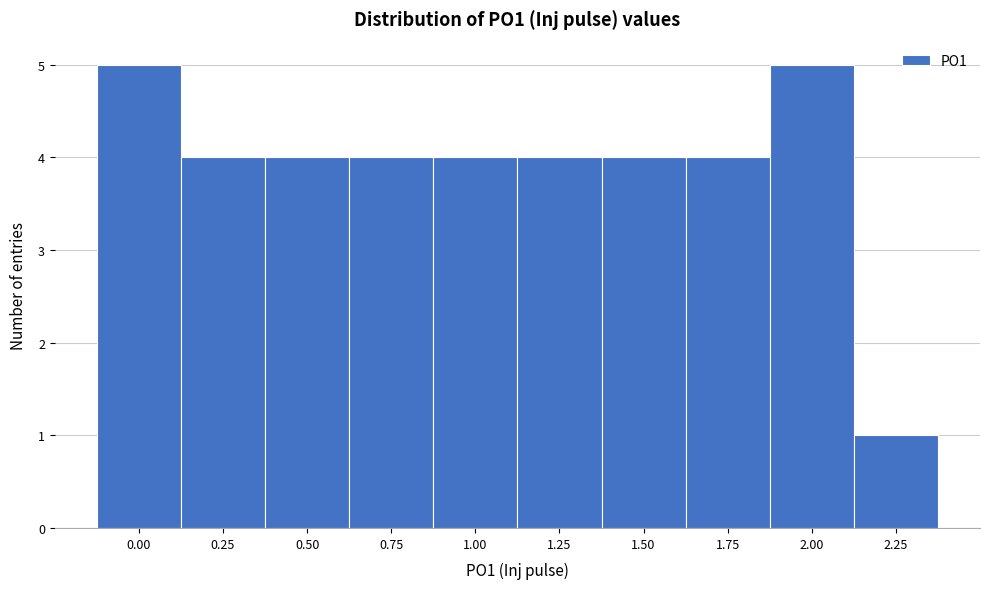

Reading left to right, extract all data points from this chart.

0.00=5	0.25=4	0.50=4	0.75=4	1.00=4	1.25=4	1.50=4	1.75=4	2.00=5	2.25=1